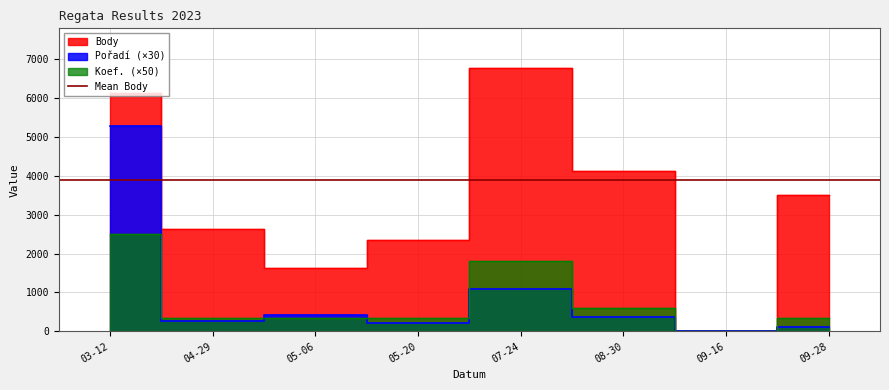

The value of Pořadí at 05-06 is 420. True or false?

True